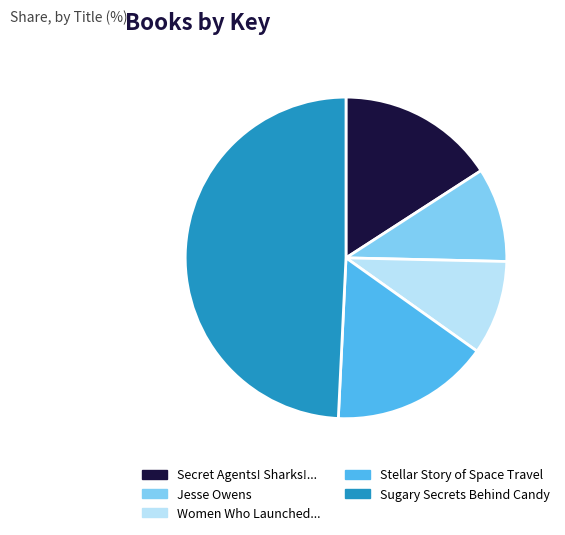

Is there a majority slice in this chart?

No